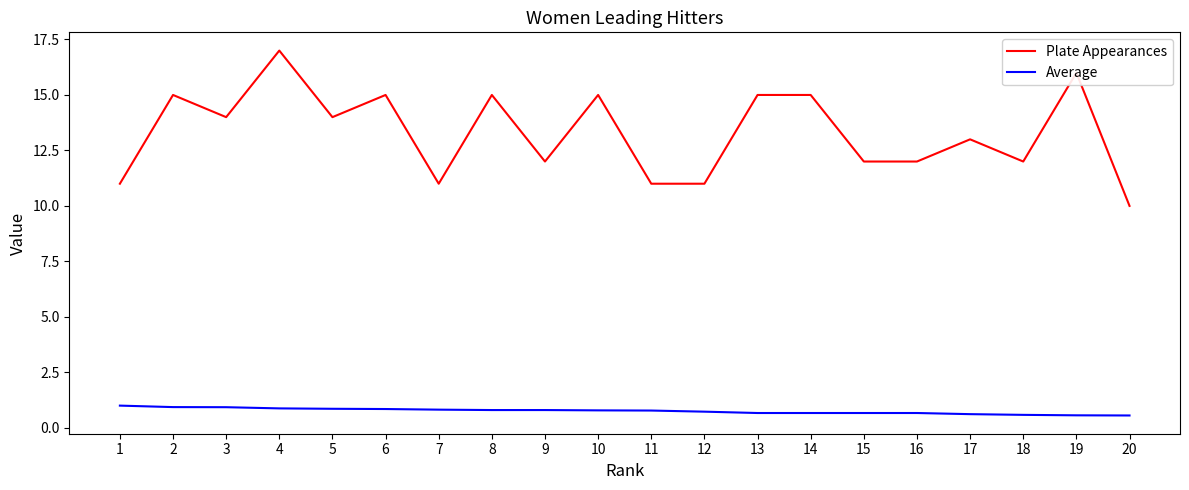

True or false: Plate Appearances and Average intersect in this chart.

False